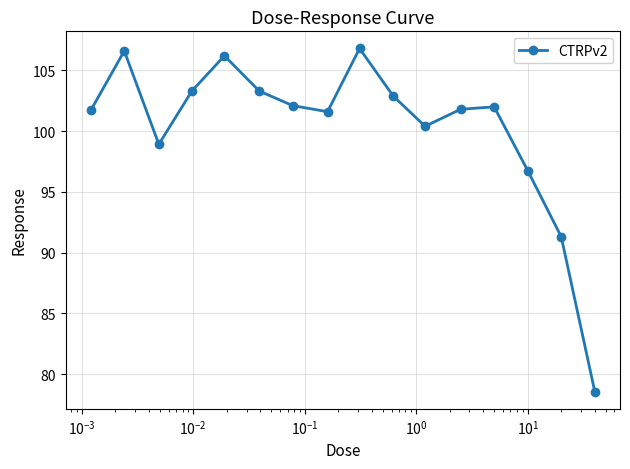

What is the value of the 4th point from the left?

103.3